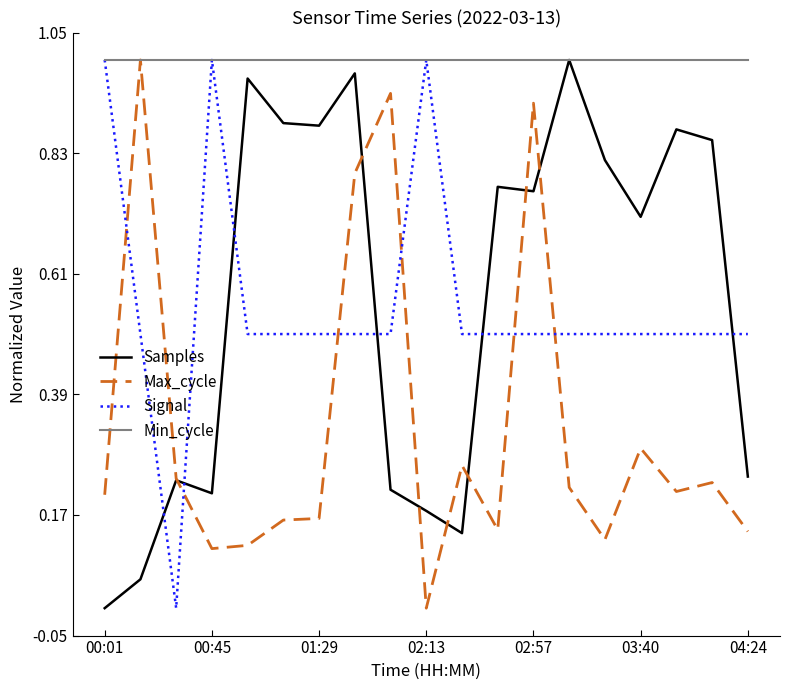

Which series has the largest total across all categories?

Min_cycle